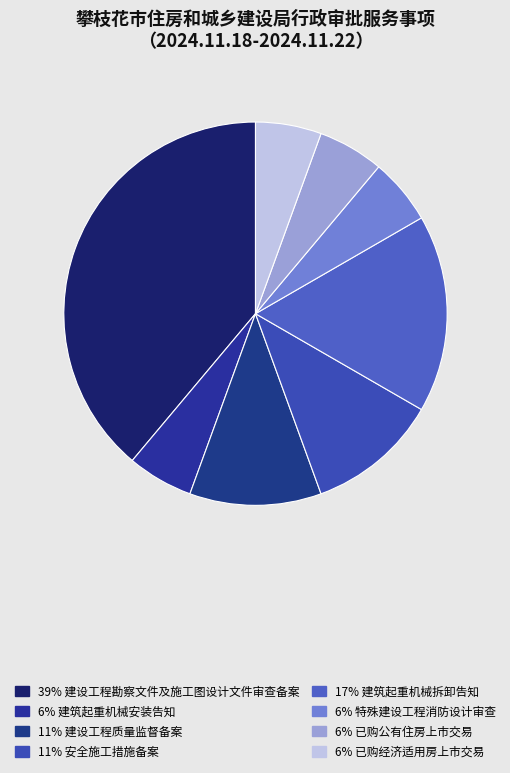

How many segments does this pie chart have?

8